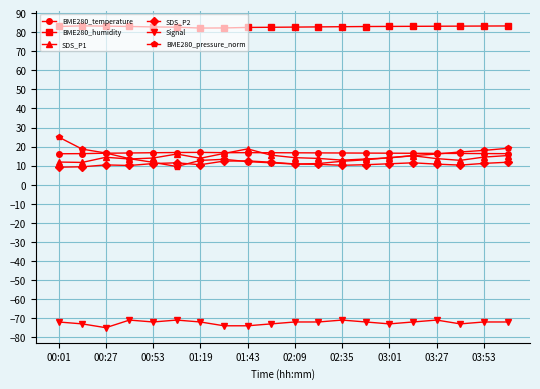

True or false: SDS_P2 has more than 0 points higher than both neighbors.

True